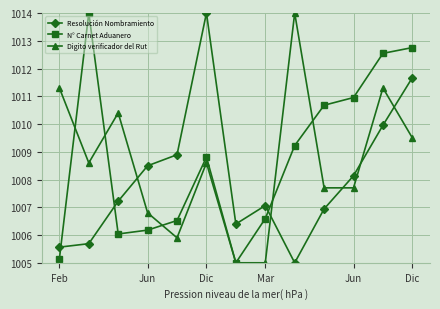

Reading right to left, extract all data points from this chart.

Resolución Nombramiento: 1011.7	1010.0	1008.1	1006.9	1005.0	1007.1	1006.4	1014.0	1008.9	1008.5	1007.2	1005.7	1005.6
N° Carnet Aduanero: 1012.8	1012.5	1011.0	1010.7	1009.2	1006.6	1005.0	1008.8	1006.5	1006.2	1006.0	1014.0	1005.1
Digito verificador del Rut: 1009.5	1011.3	1007.7	1007.7	1014.0	1005.0	1005.0	1008.6	1005.9	1006.8	1010.4	1008.6	1011.3